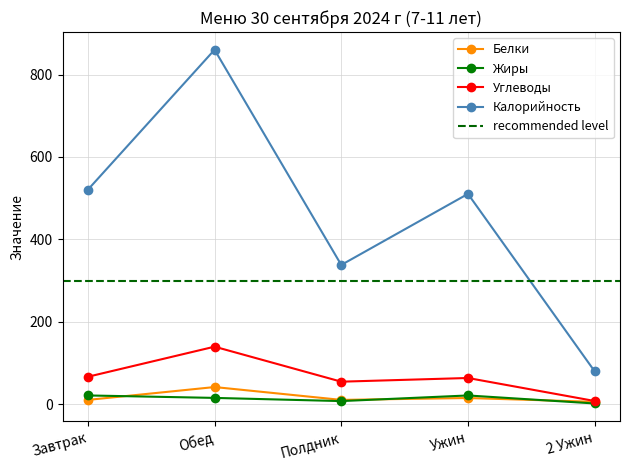

Which label corresponds to the smallest value in the chart?

2 Ужин